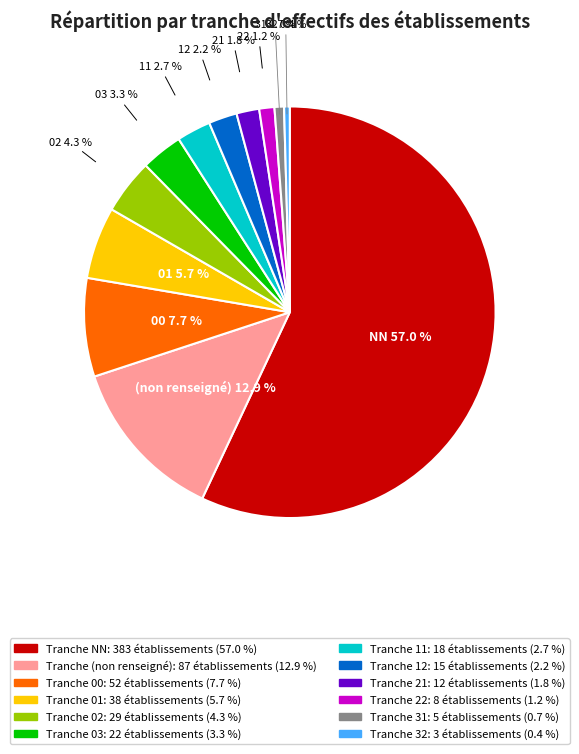

Is there a majority slice in this chart?

Yes